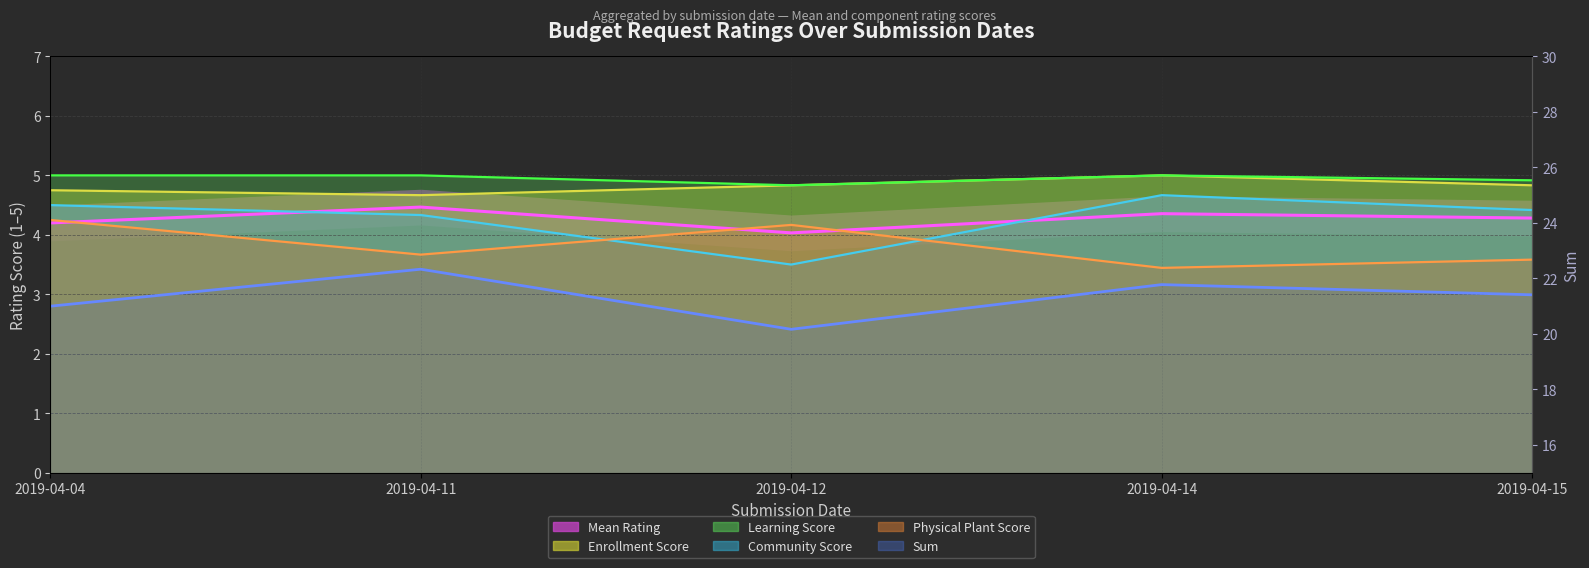

Which category has the lowest value across all series?

2019-04-12